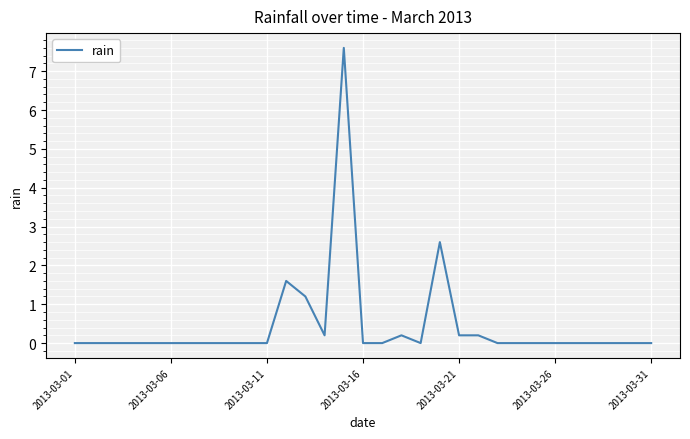

What is the maximum value shown in the chart?

7.6